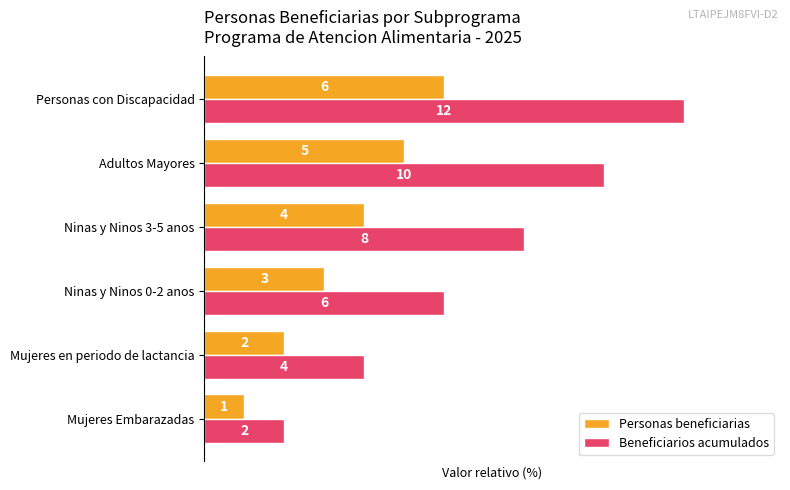

What are all the series names shown in the legend?

Personas beneficiarias, Beneficiarios acumulados